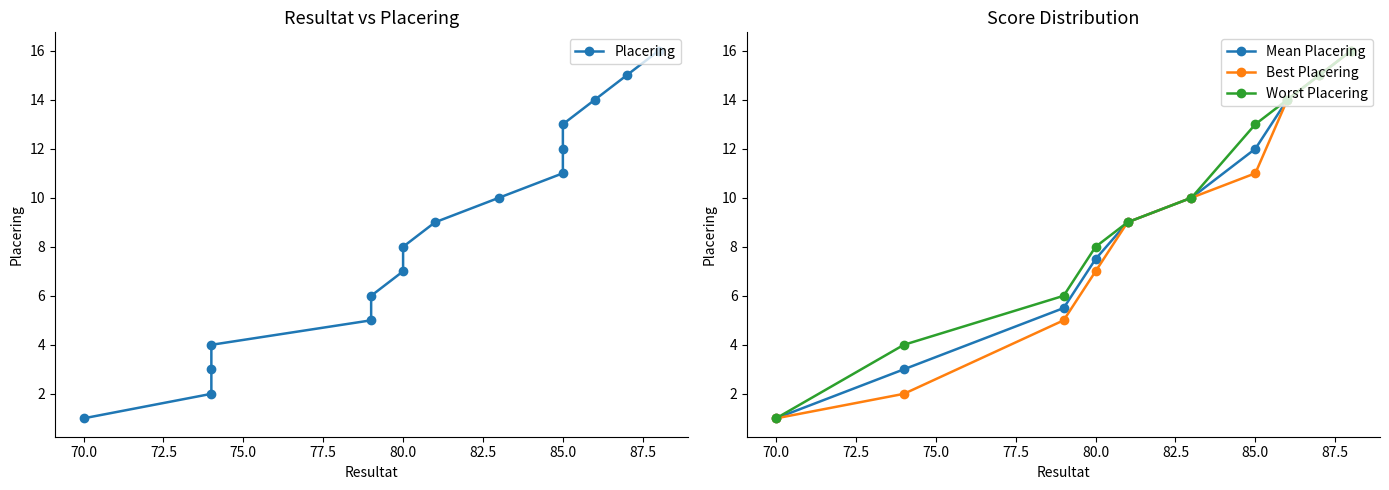

What is the minimum value shown in the chart?

1